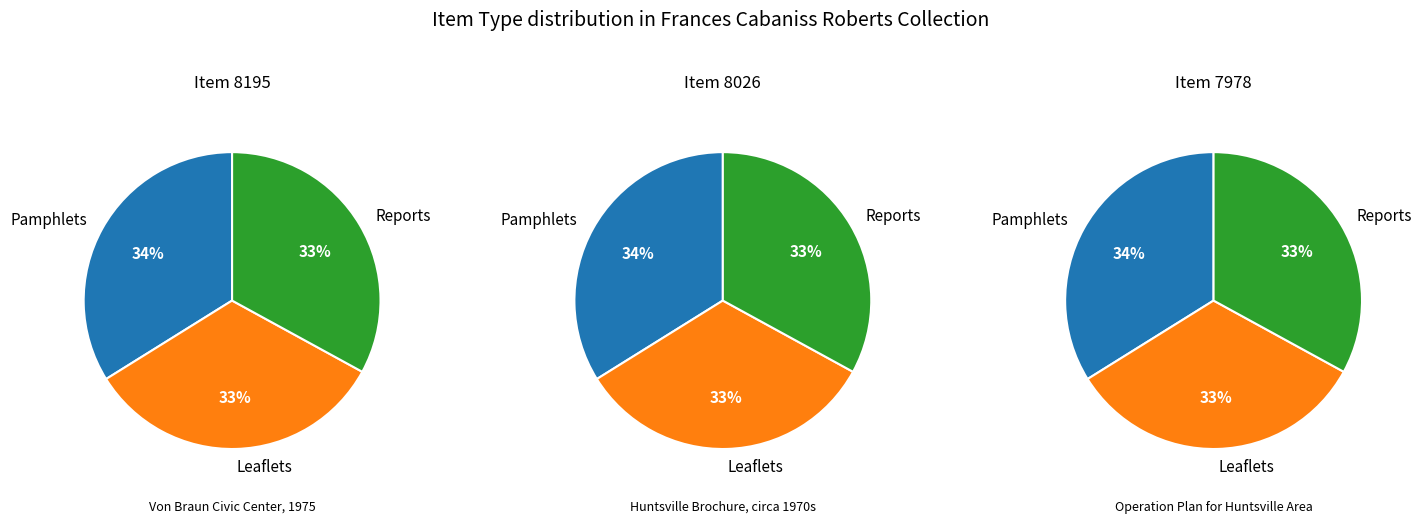

To the nearest percent, what portion does Pamphlets (8195) represent?

34%